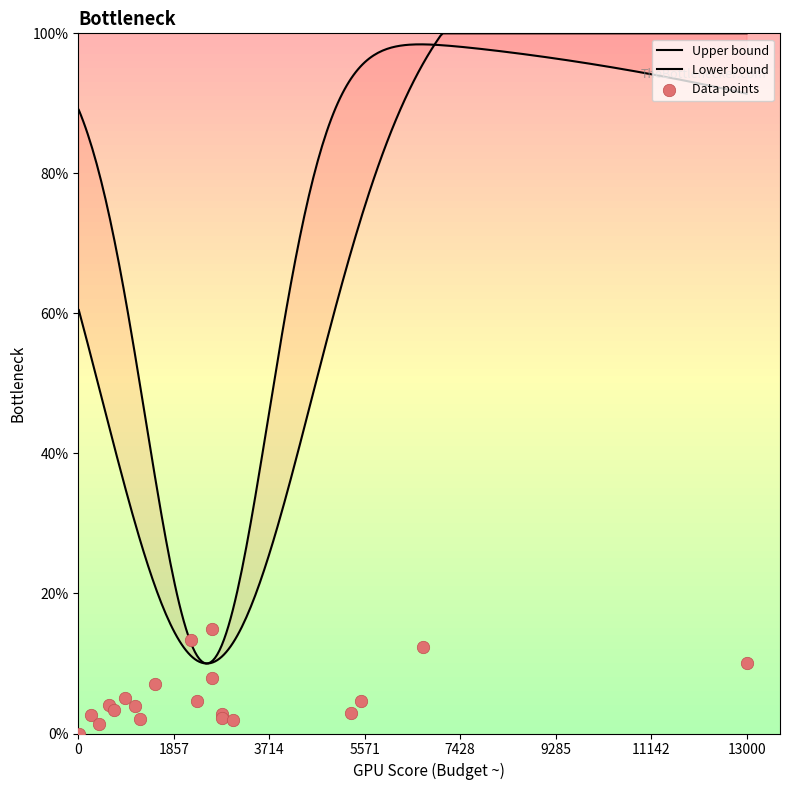

Is the value of Upper bound at 10 greater than the value of Lower bound at 9?

Yes